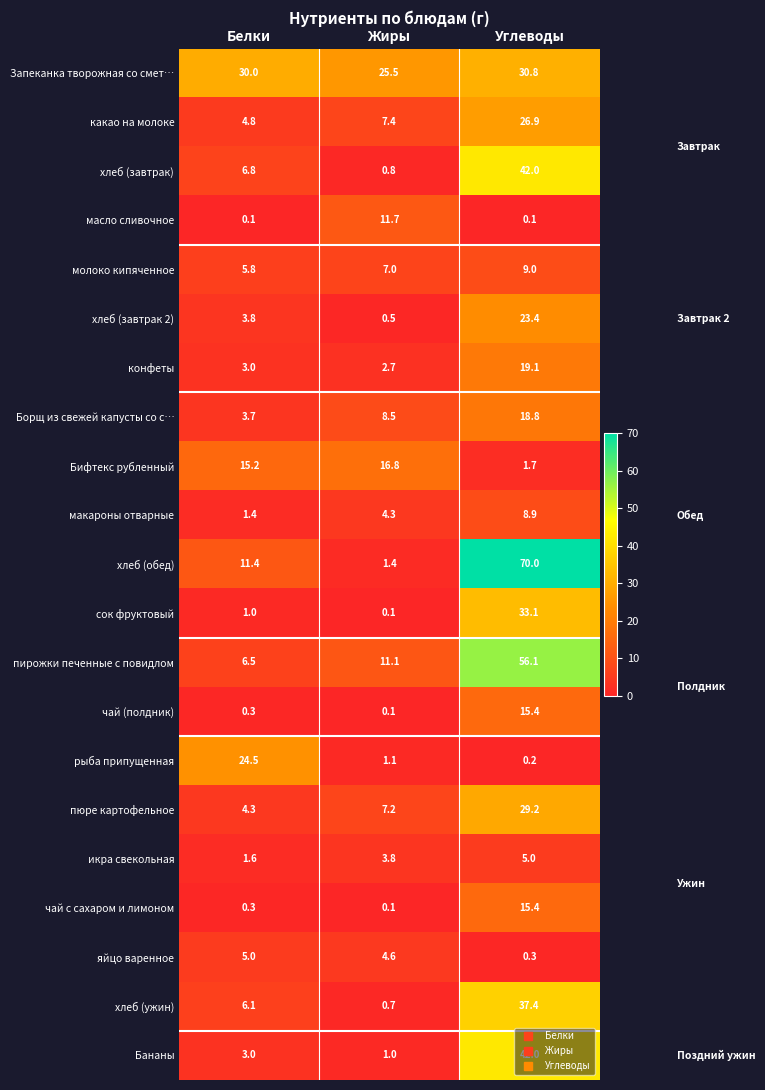

What is the difference between the maximum and minimum values in the пюре картофельное series?

24.9